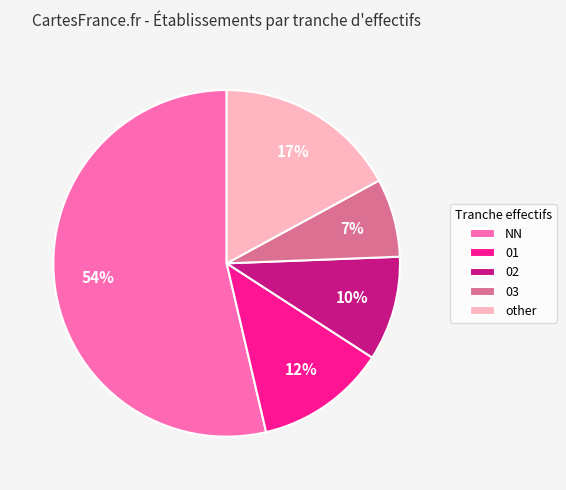

Which has a higher value, NN or 01?

NN